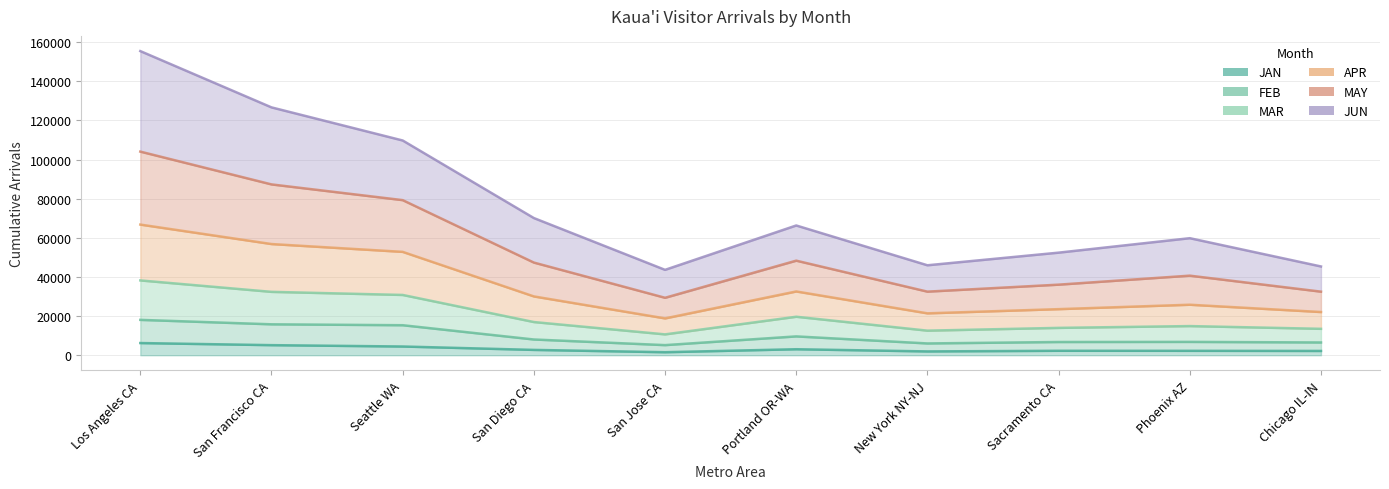

What is the spread (max minus min) of values at Phoenix AZ?

57562.1